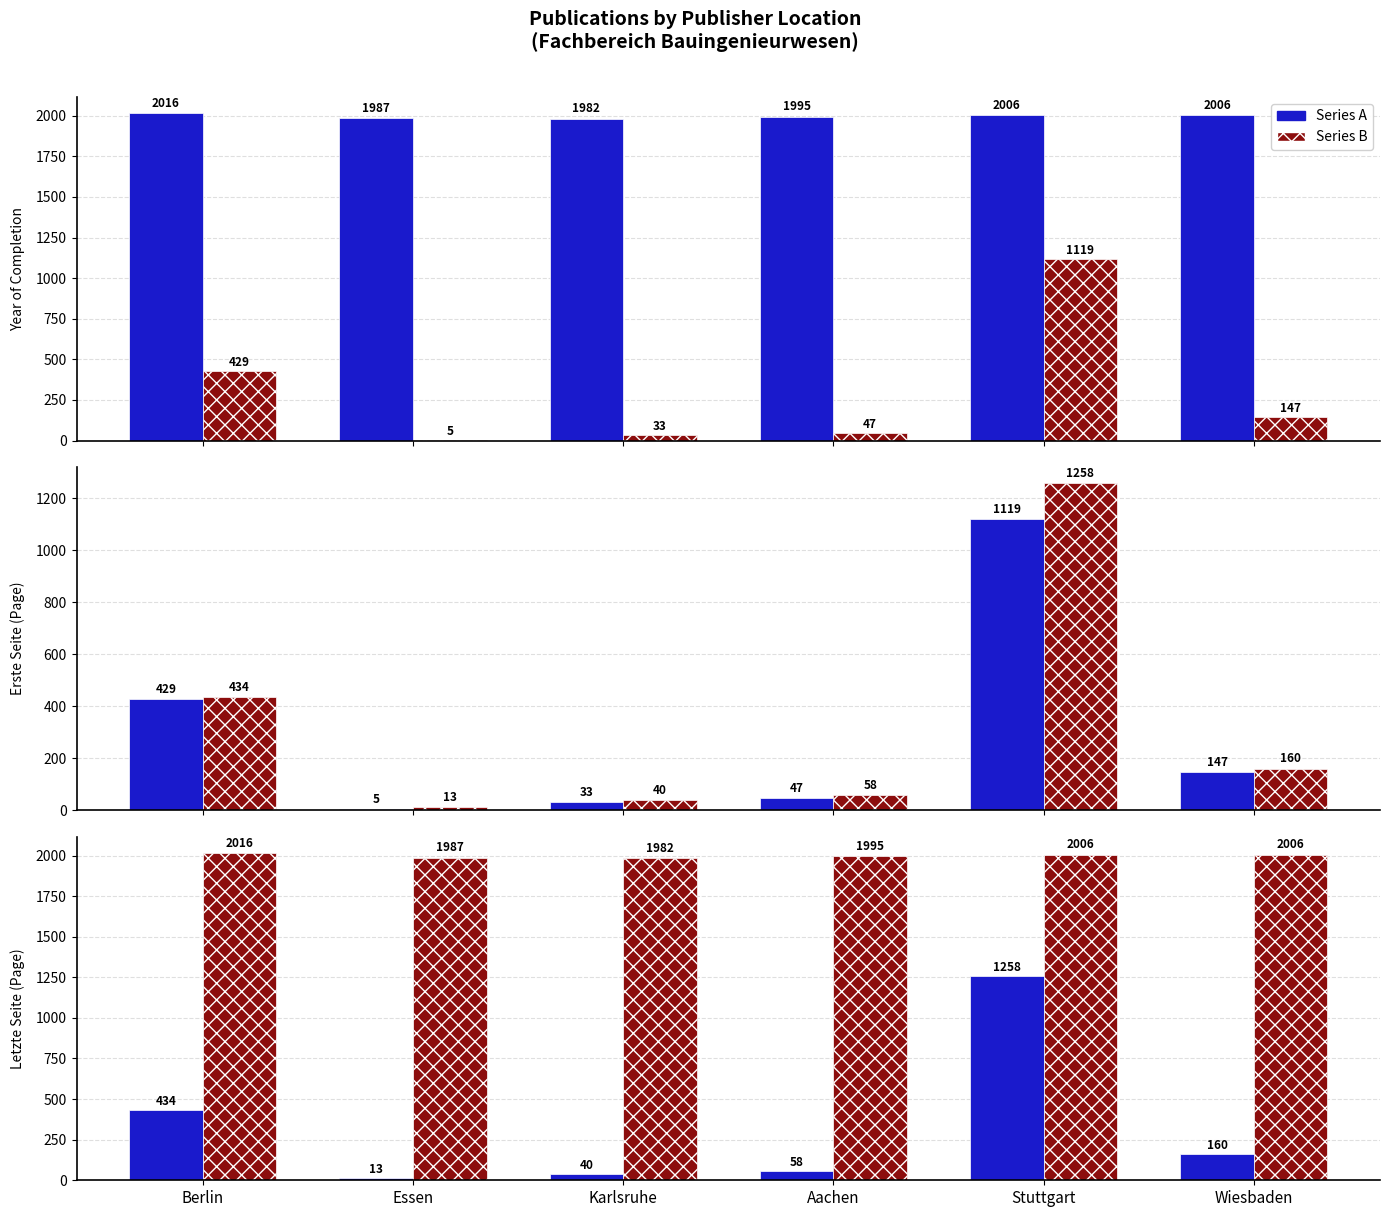

How many bars are there in each group?

2